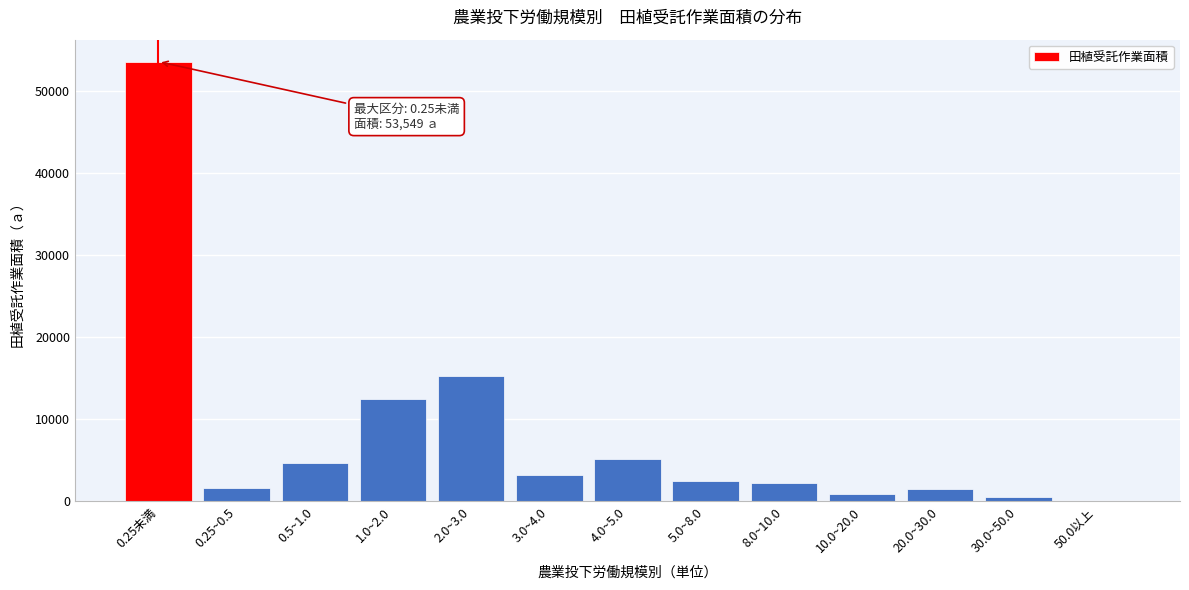

Which label corresponds to the largest value in the chart?

0.25未満